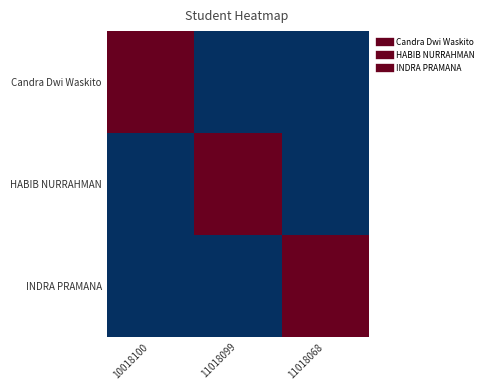

At which category does the chart reach its minimum across all series?

11018099